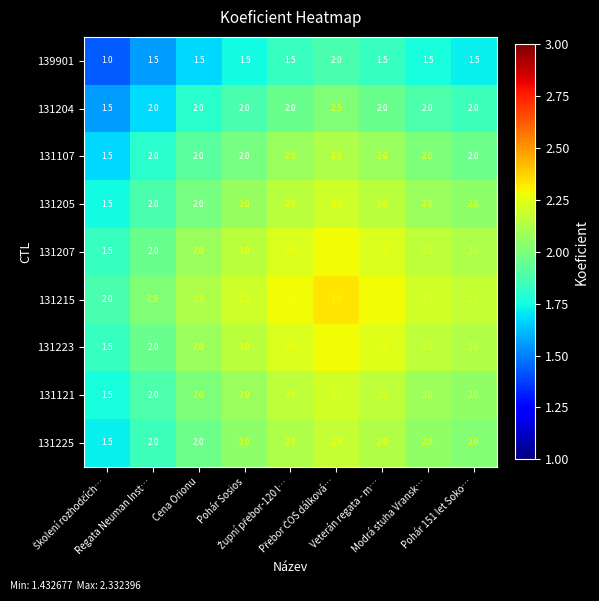

How many 139901 values are between 1 and 2?

9